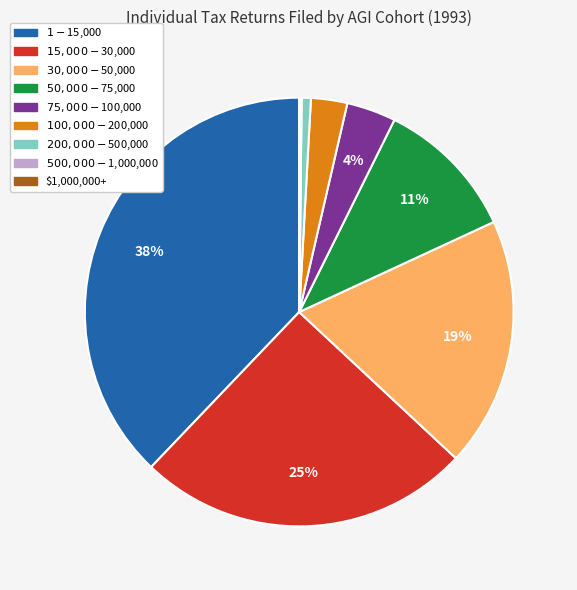

To the nearest percent, what is the average slice percentage?

11%